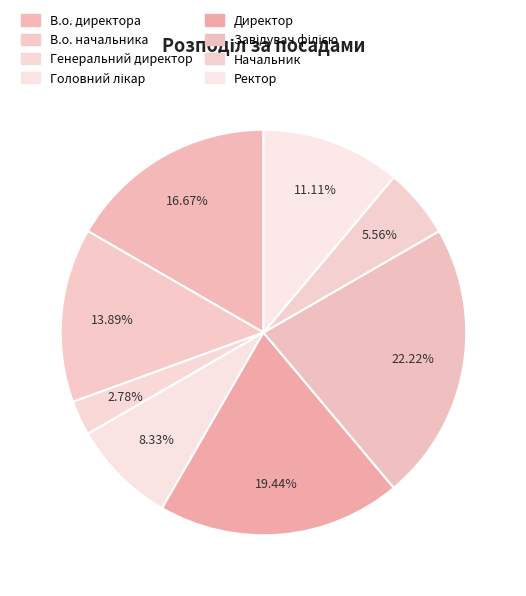

Count the number of slices in the pie.

8